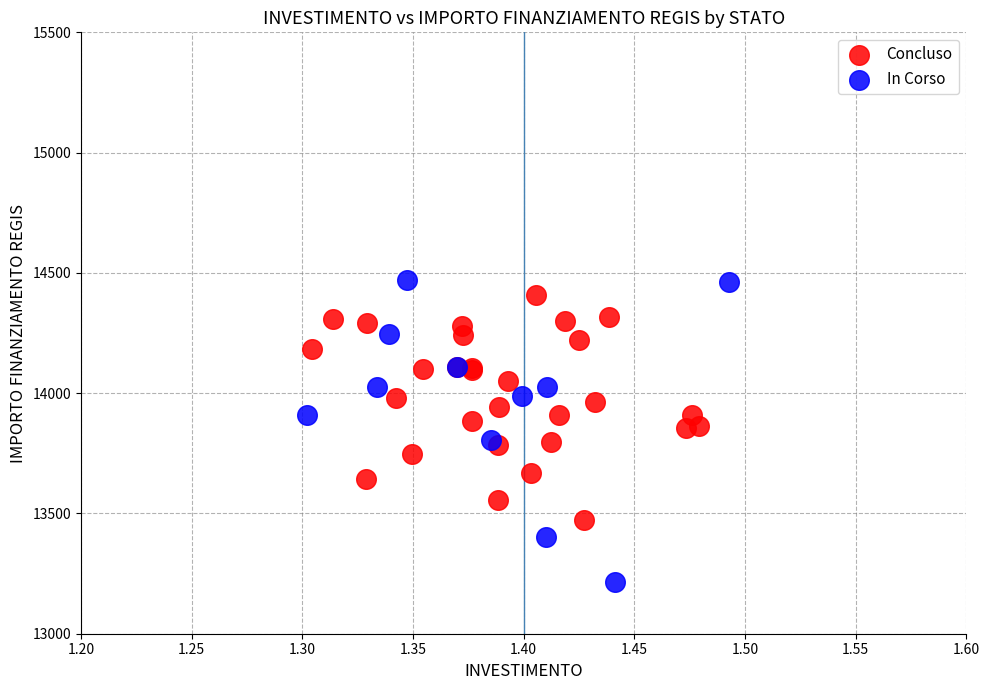

Which series contains the lowest Y value?

In Corso